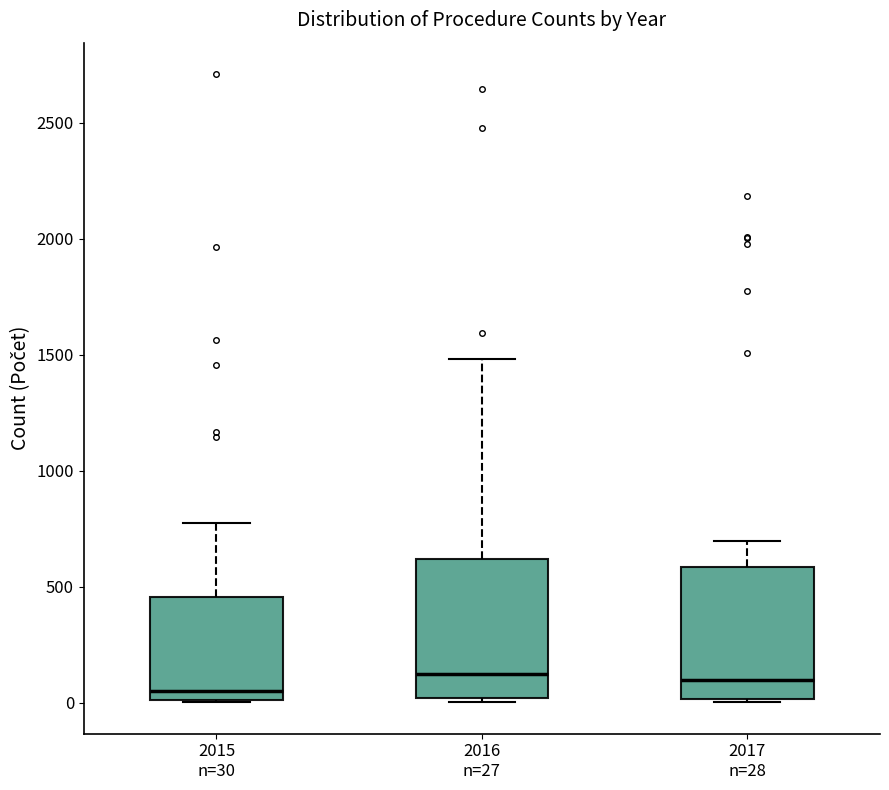

Reading left to right, read every box against the y-axis: the position of its median line, the range the box covers, and the ends of its whiskers. The values are not printed on the chart, so give them approximately, as read against the axis.

2015 n=30: median 50, box 0 to 450, whiskers 0 to 750
2016 n=27: median 150, box 0 to 600, whiskers 0 (just below the box's lower edge) to 1500
2017 n=28: median 100, box 0 to 600, whiskers 0 to 700